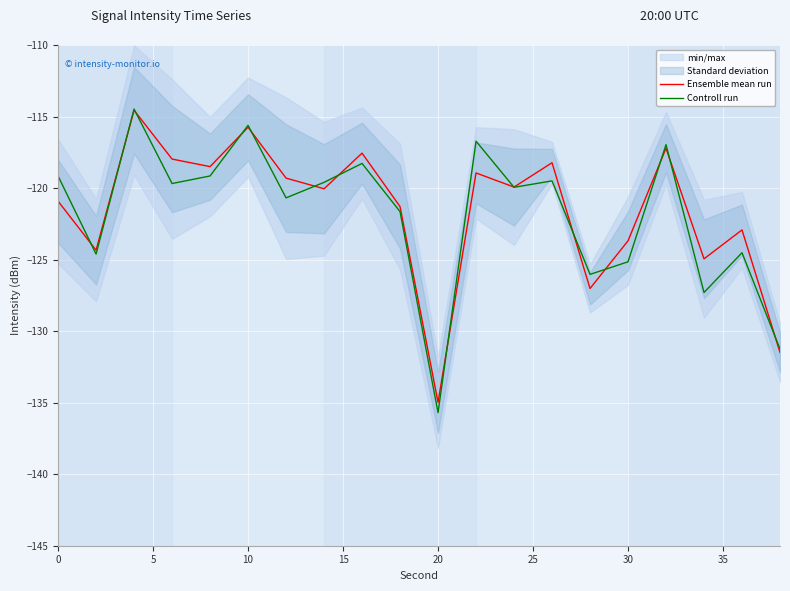

List the series in order of their overall mean, lowest first.

Controll run, Ensemble mean run